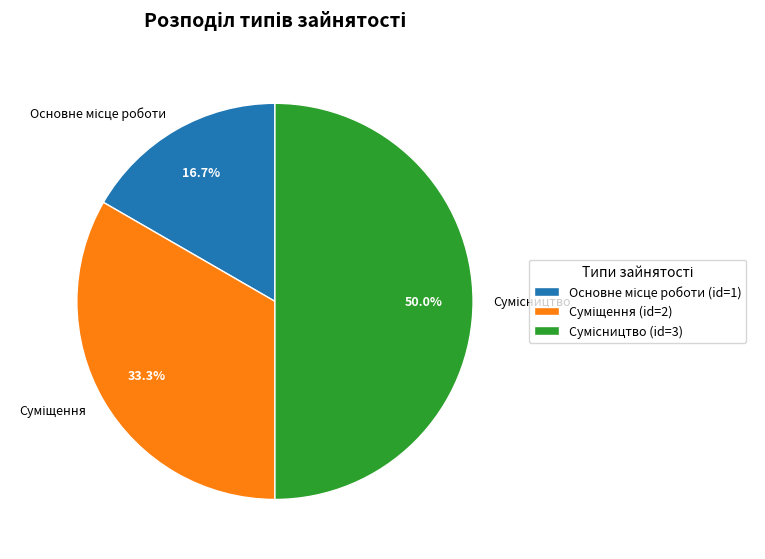

How many segments does this pie chart have?

3